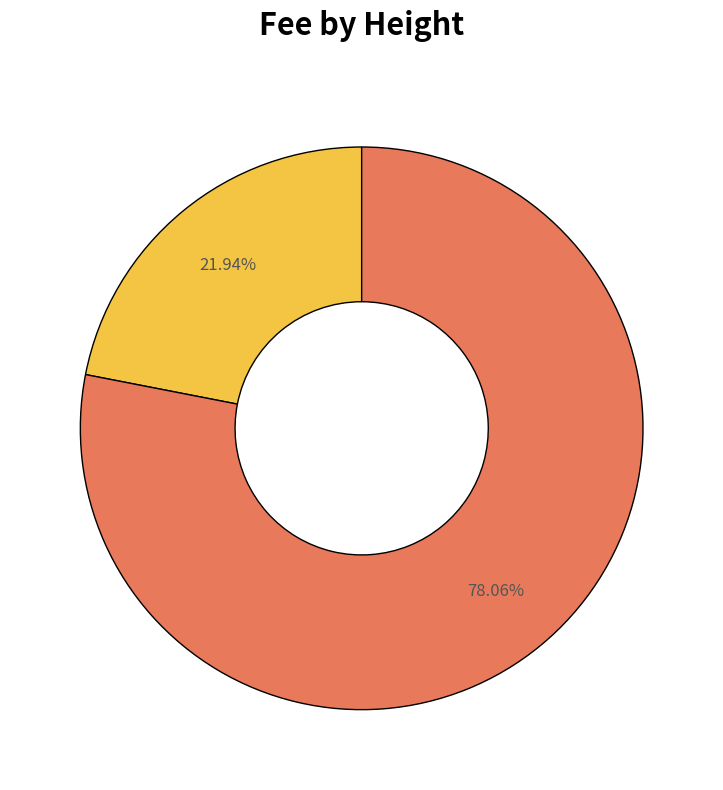

Does any single category account for the majority?

Yes